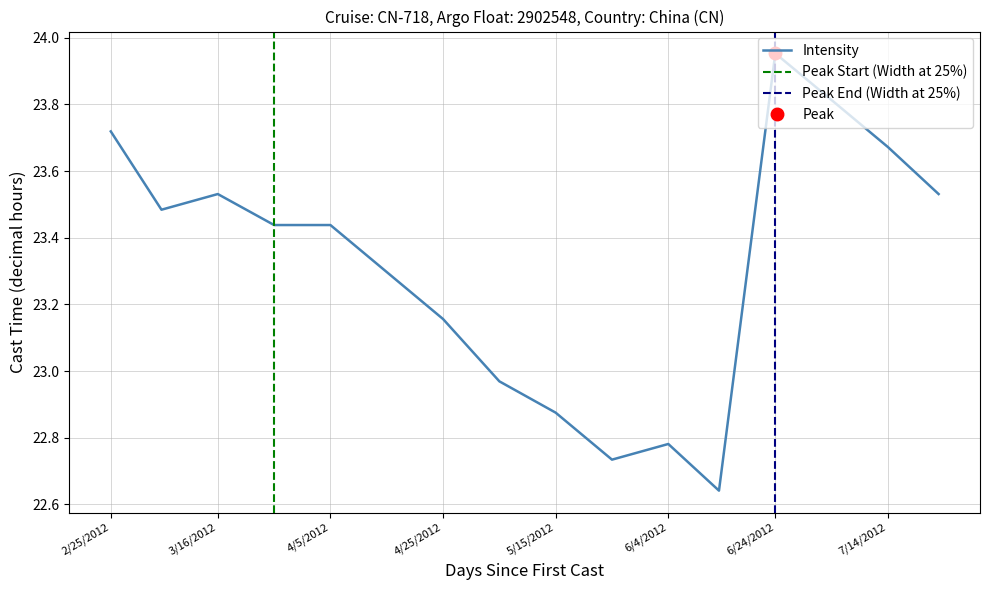

Is it true that the value at 5/15/2012 is 22.9?

True